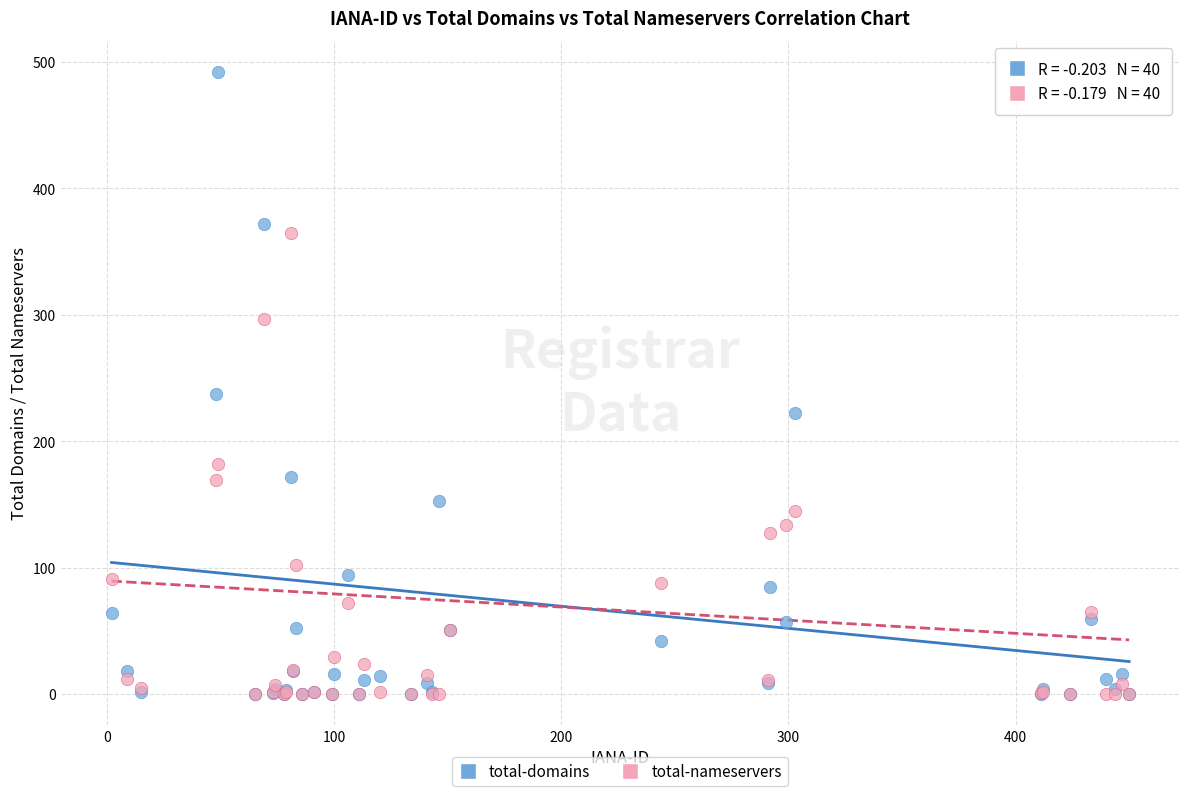

What are all the series names shown in the legend?

total-domains, total-nameservers